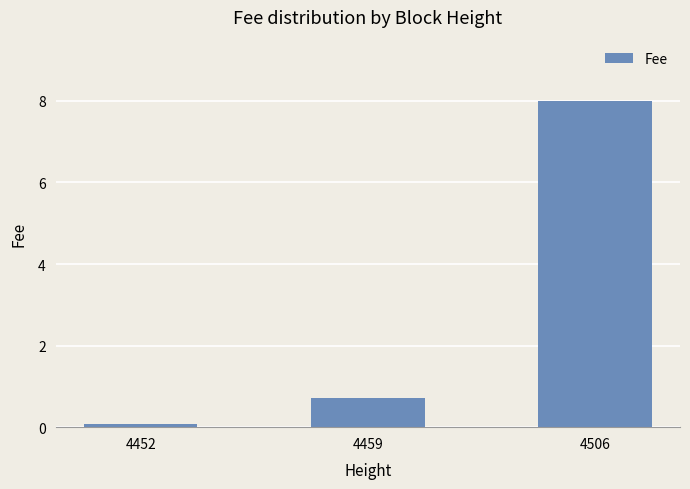

List the labels in order of value, largest first.

4506, 4459, 4452